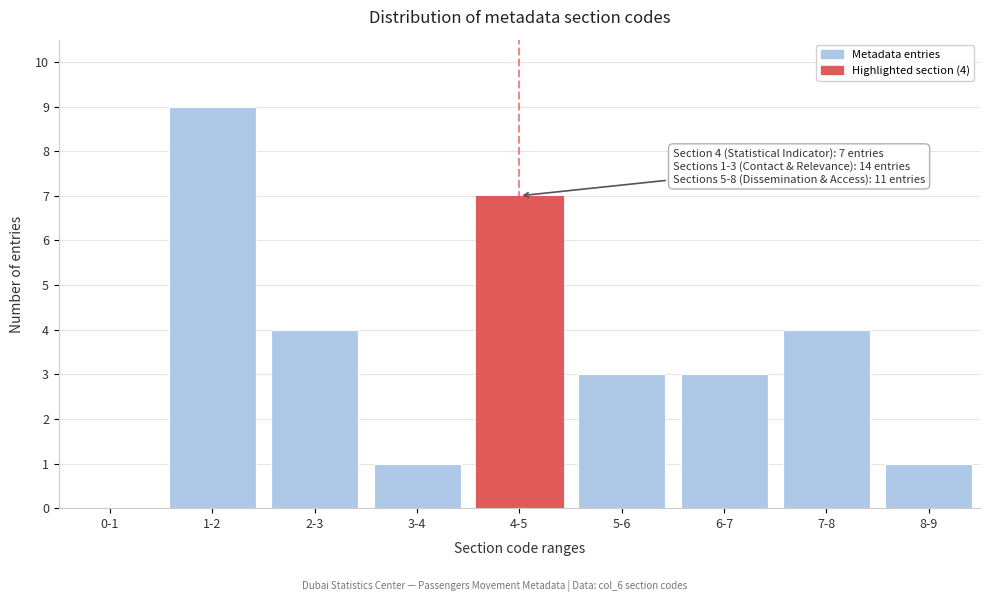

Reading left to right, transcribe all the data shown in this chart.

0-1=0	1-2=9	2-3=4	3-4=1	4-5=7	5-6=3	6-7=3	7-8=4	8-9=1